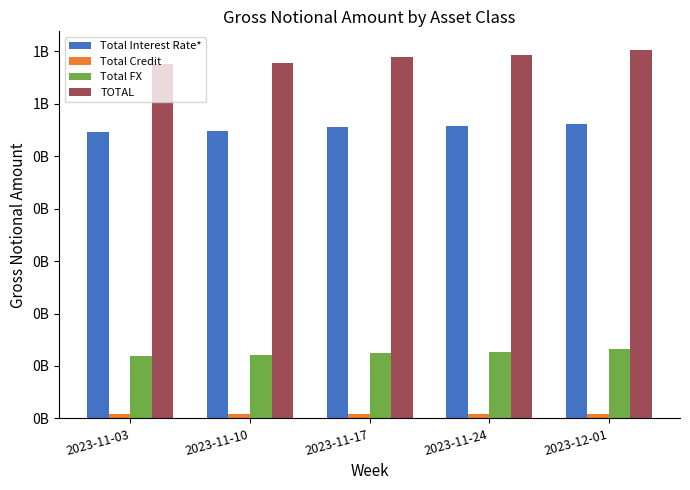

Is it true that Total Credit equals 9218768 at 2023-11-24?

True